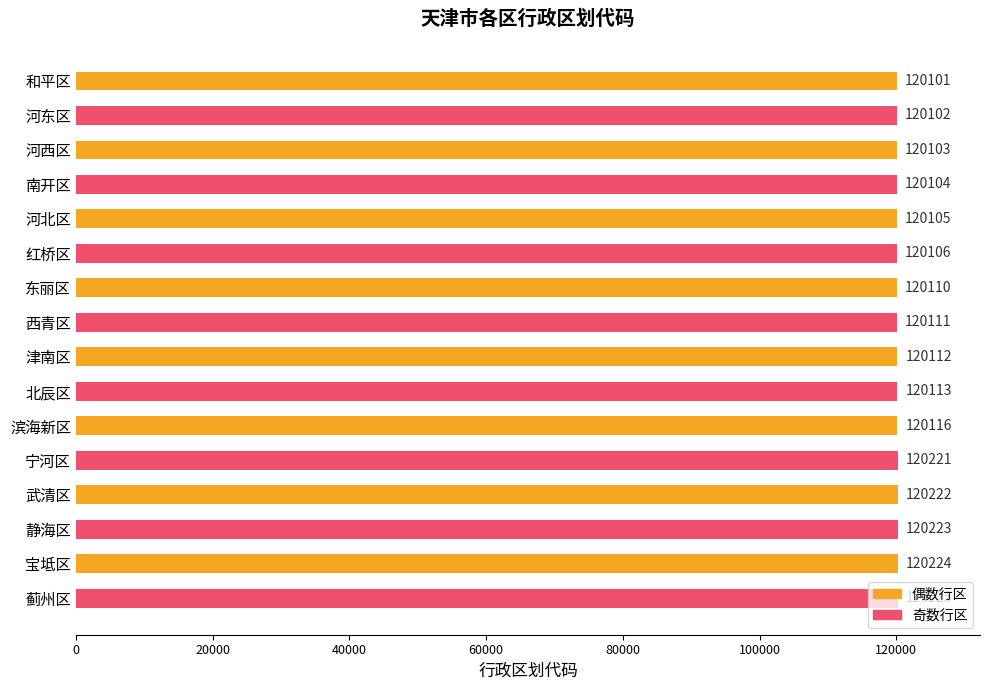

Are the bars horizontal?

Yes